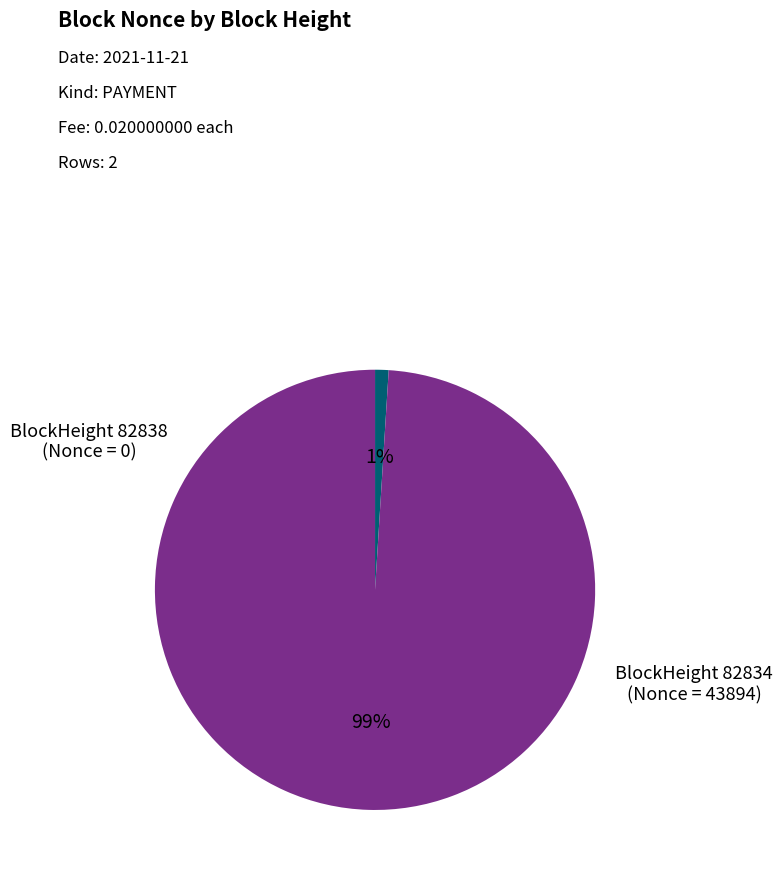

Is there a majority slice in this chart?

Yes